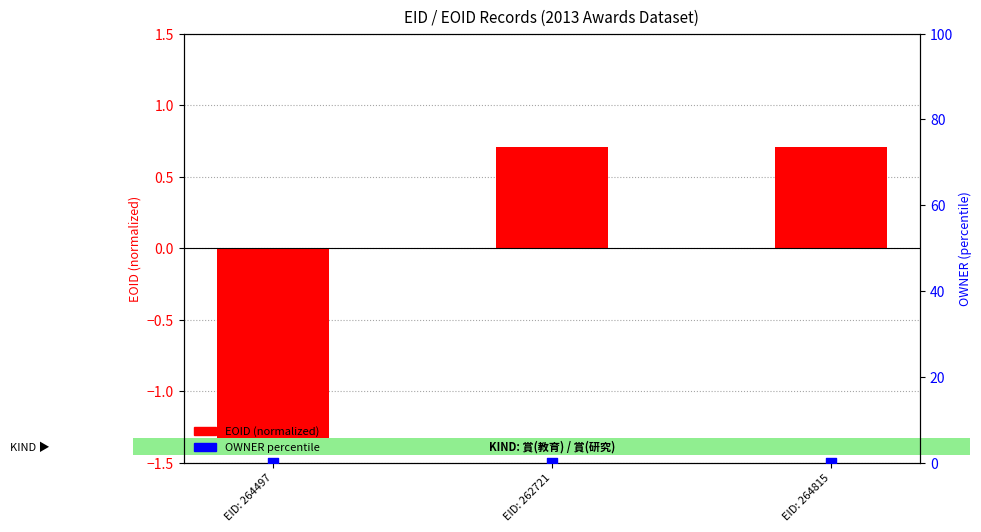

Which series contains the highest Y value?

EOID (normalized)